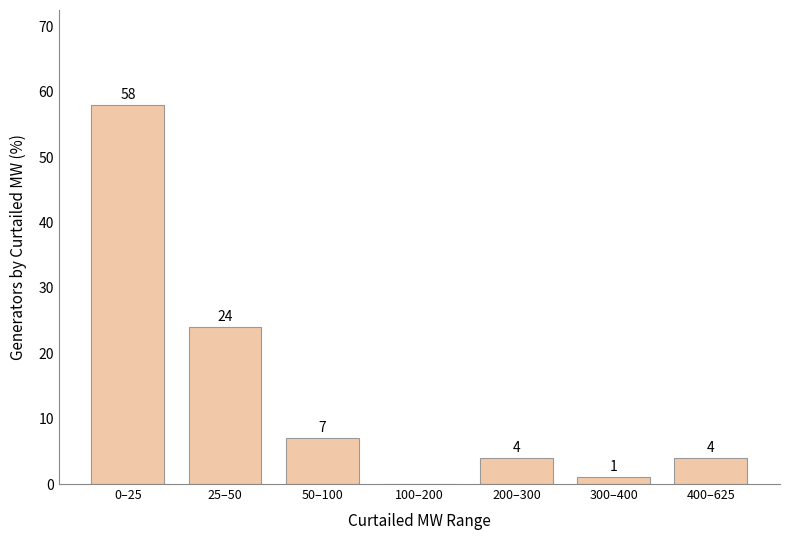

Reading right to left, transcribe all the data shown in this chart.

400–625=4	300–400=1	200–300=4	100–200=0	50–100=7	25–50=24	0–25=58